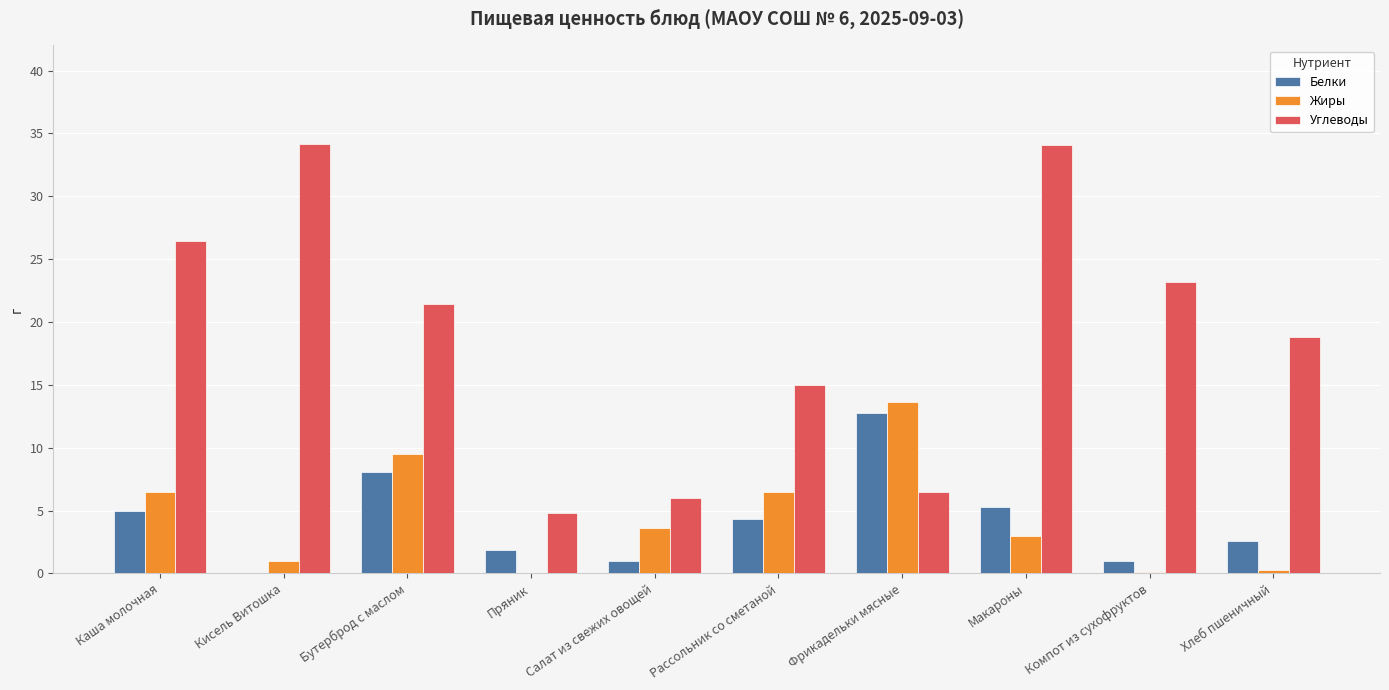

At which category is the sum across all series the highest?

Макароны